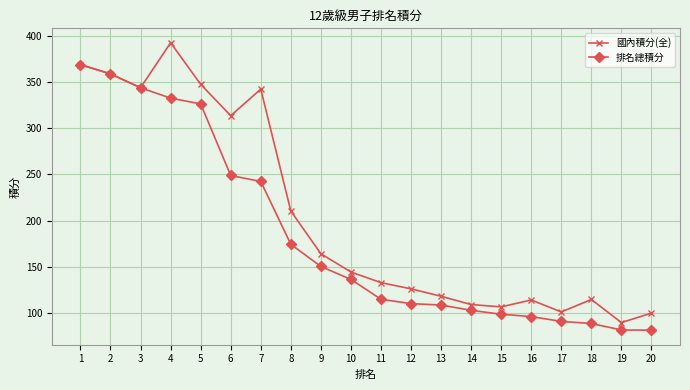

The 國內積分(全) series shows 93.7 at 7. True or false?

False